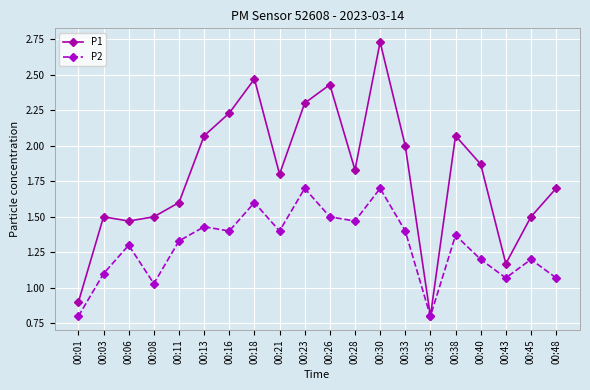

List the series in order of their overall mean, highest first.

P1, P2